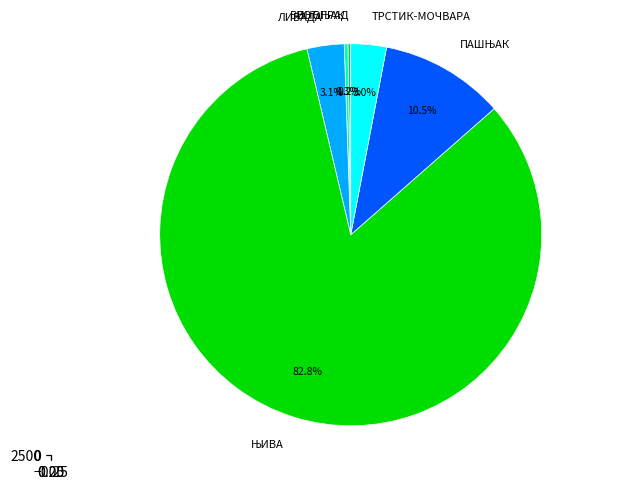

How many slices are in this pie chart?

6